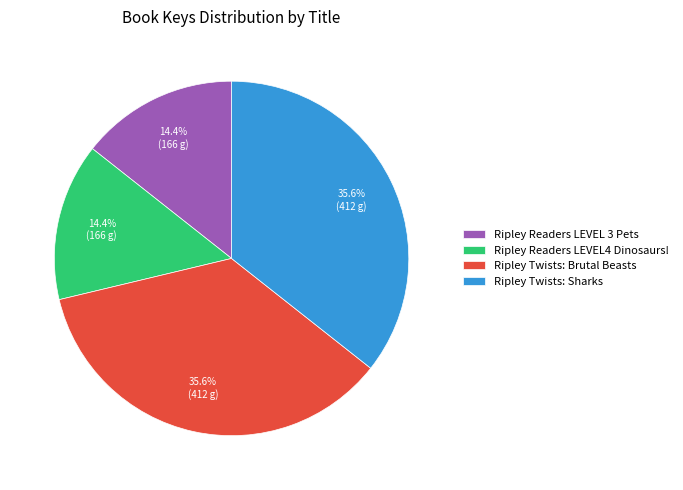

Is Ripley Twists: Sharks the majority of the pie?

No